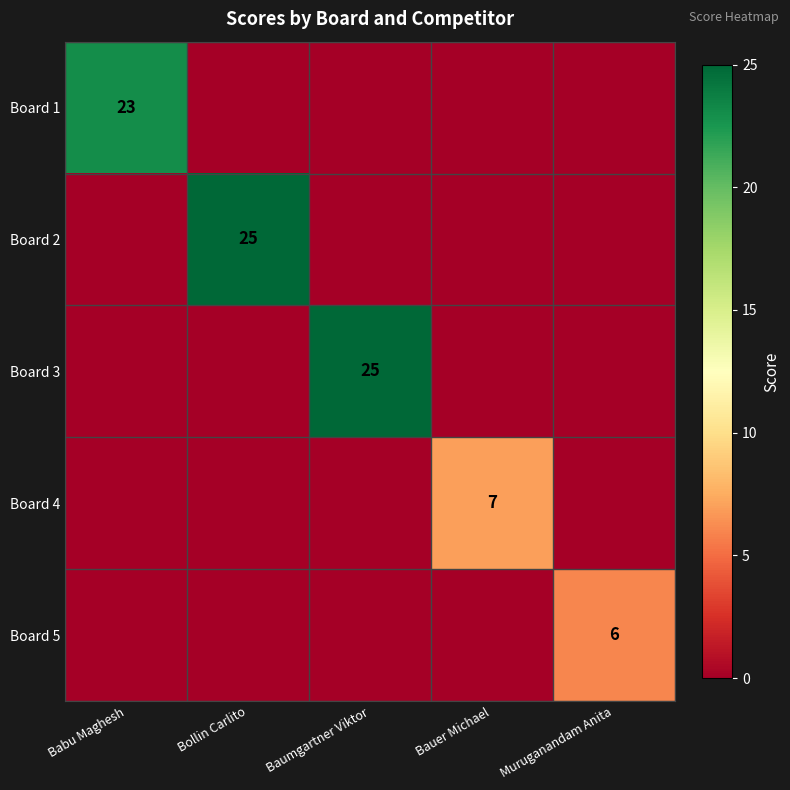

At which category is the sum across all series the highest?

Bollin Carlito